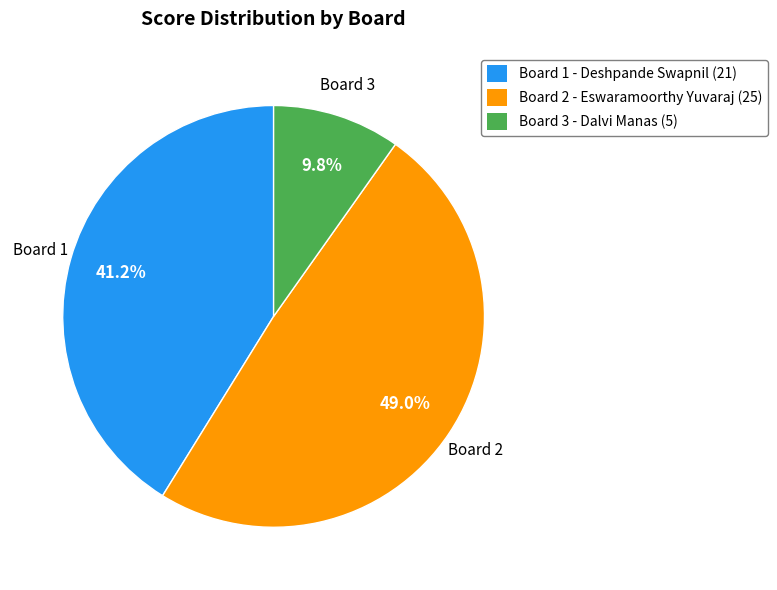

Rank the categories by value from highest to lowest.

Board 2 - Eswaramoorthy Yuvaraj (25), Board 1 - Deshpande Swapnil (21), Board 3 - Dalvi Manas (5)